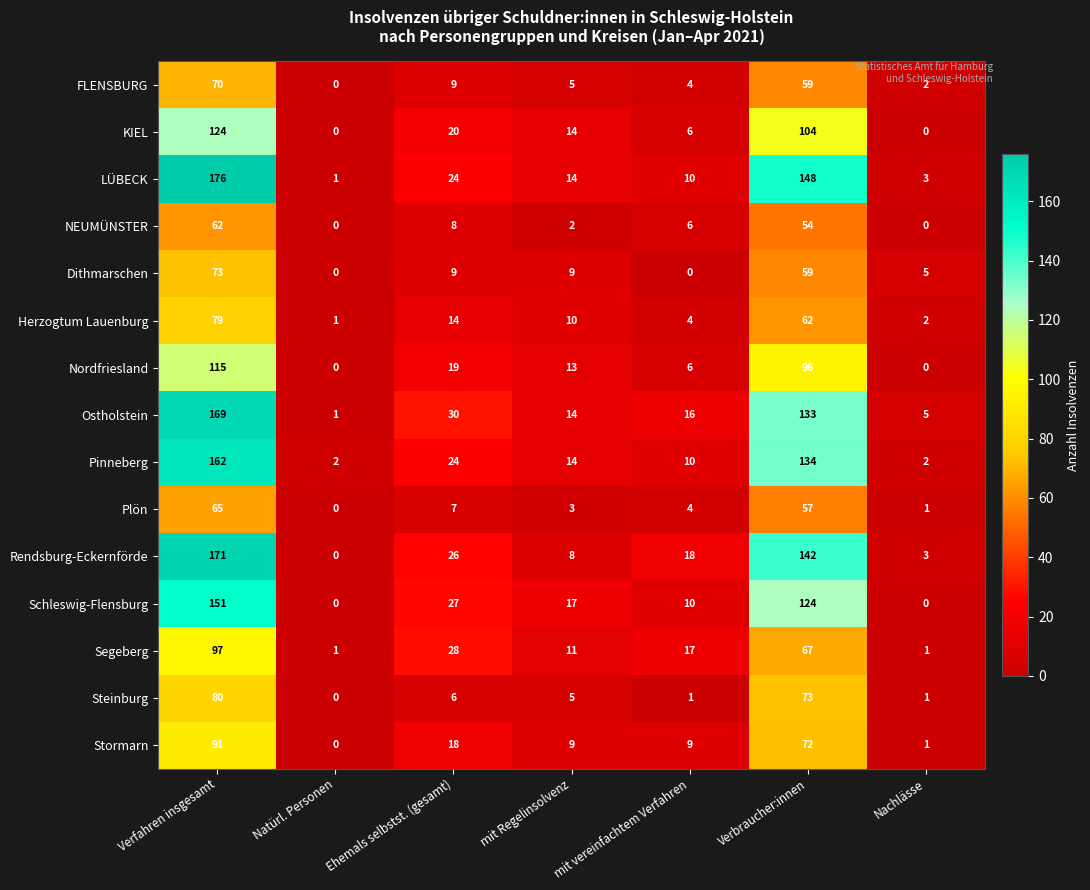

What is the greatest value displayed?

176